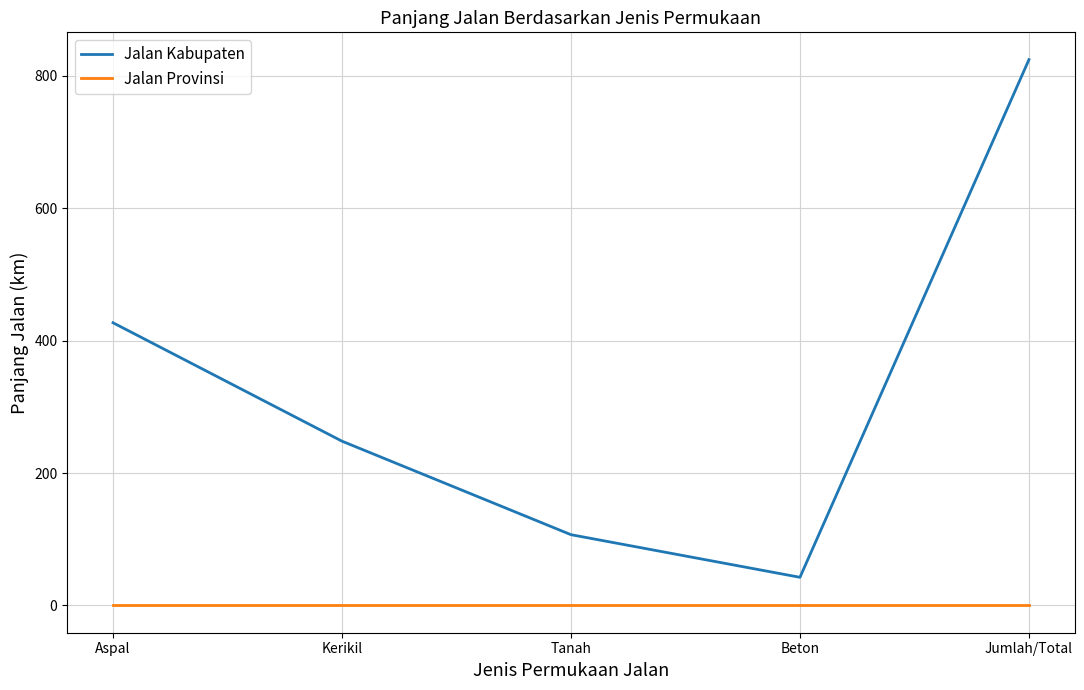

True or false: Jalan Provinsi has more than 2 interior local peaks.

False